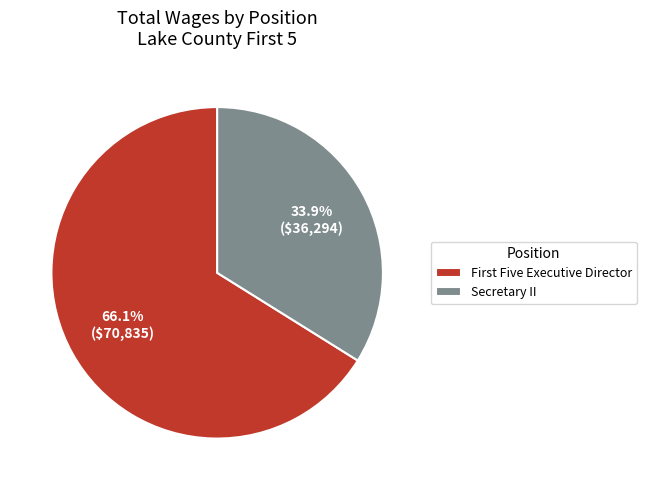

Count the number of slices in the pie.

2